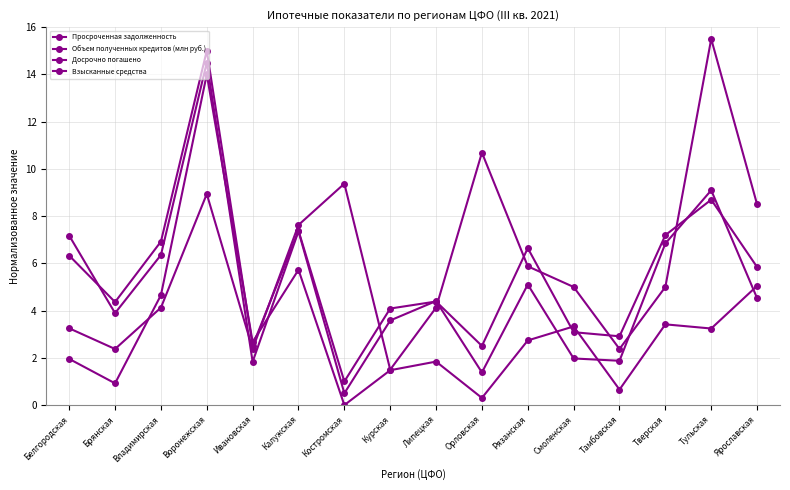

Is this an area chart (filled region under the line)?

No